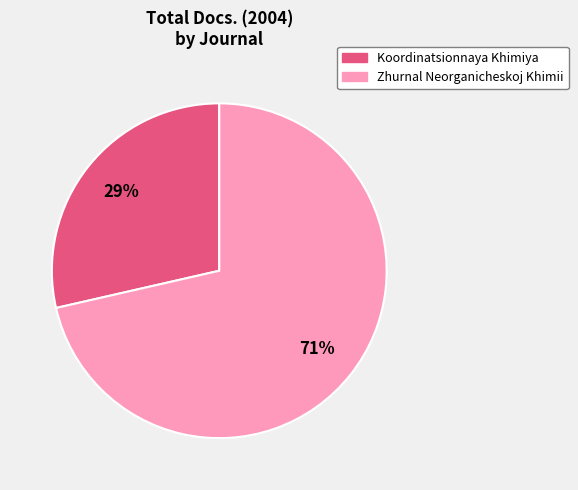

What is the smallest slice in the pie chart?

Koordinatsionnaya Khimiya